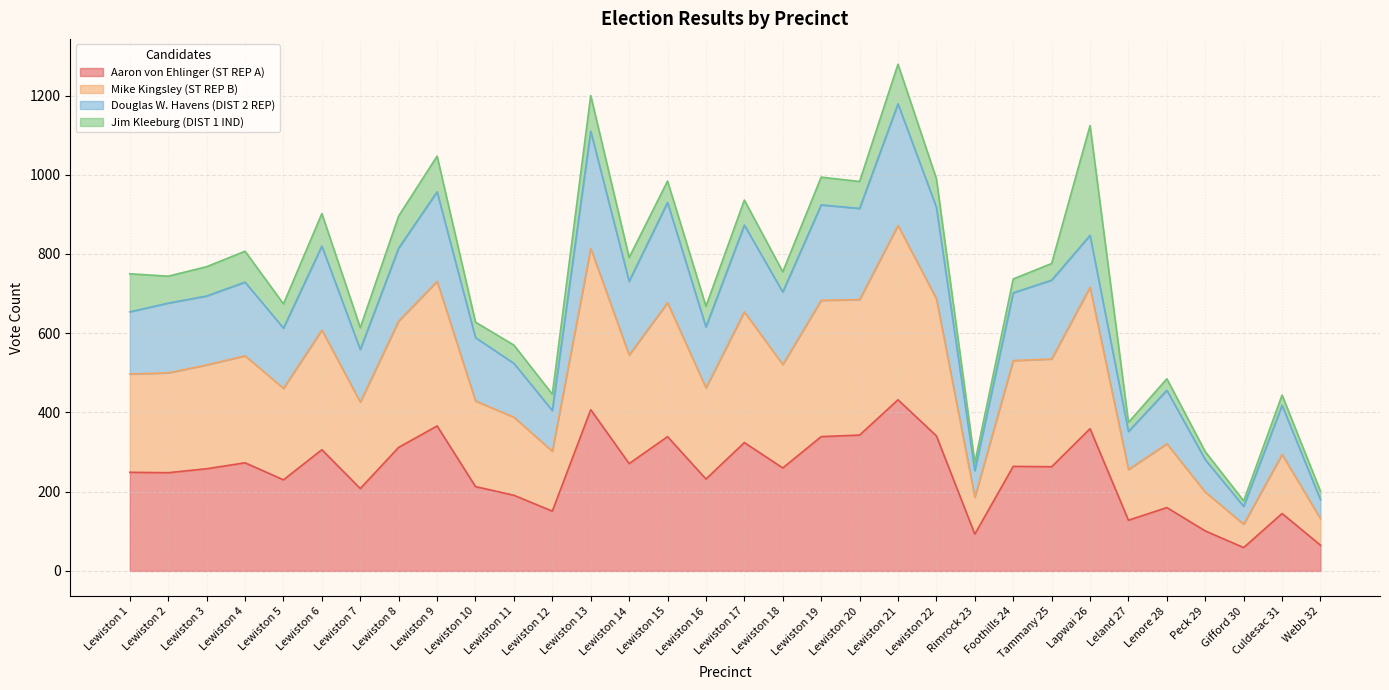

What are all the series names shown in the legend?

Aaron von Ehlinger (ST REP A), Mike Kingsley (ST REP B), Douglas W. Havens (DIST 2 REP), Jim Kleeburg (DIST 1 IND)